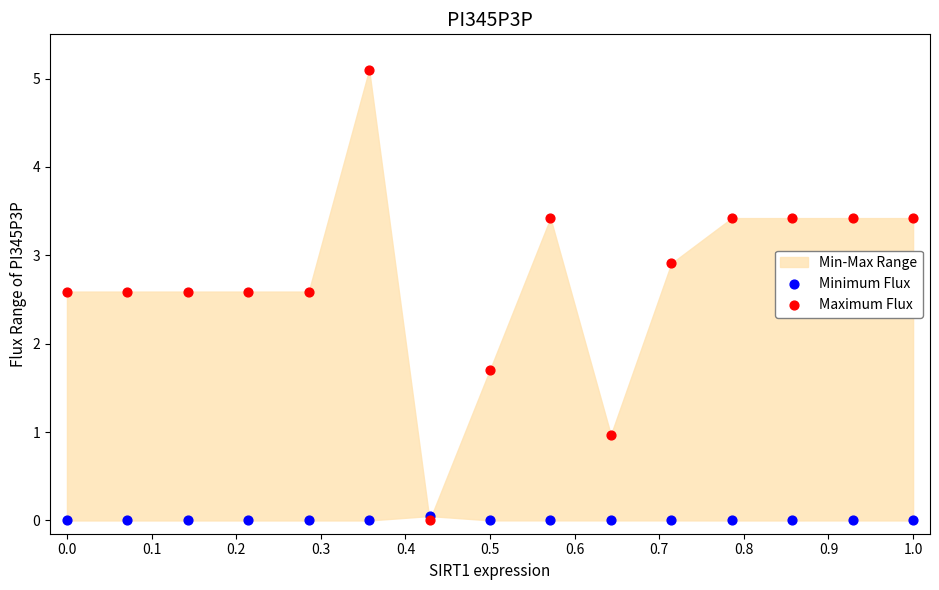

In the Maximum Flux series, what Y value is closest to 2?

1.7